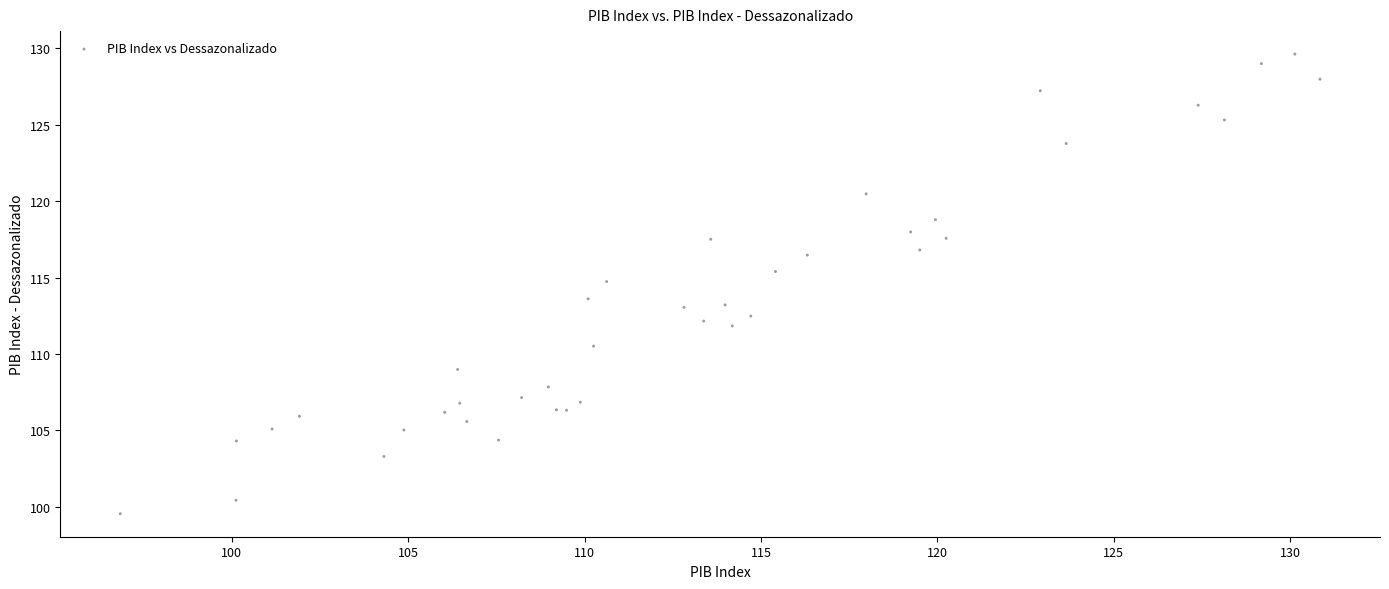

What Y value in the scatter plot is closest to 114?

113.6